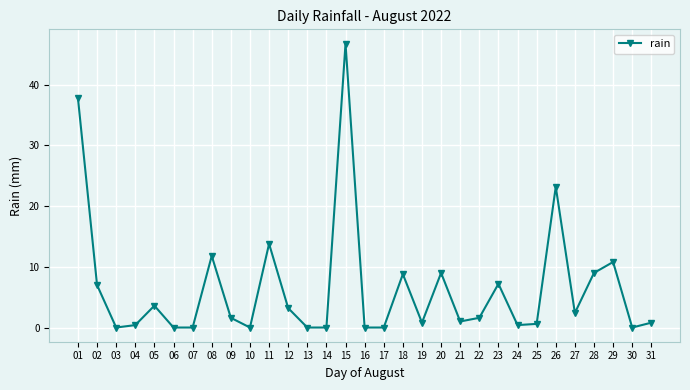

What is the sum of all values?

201.6